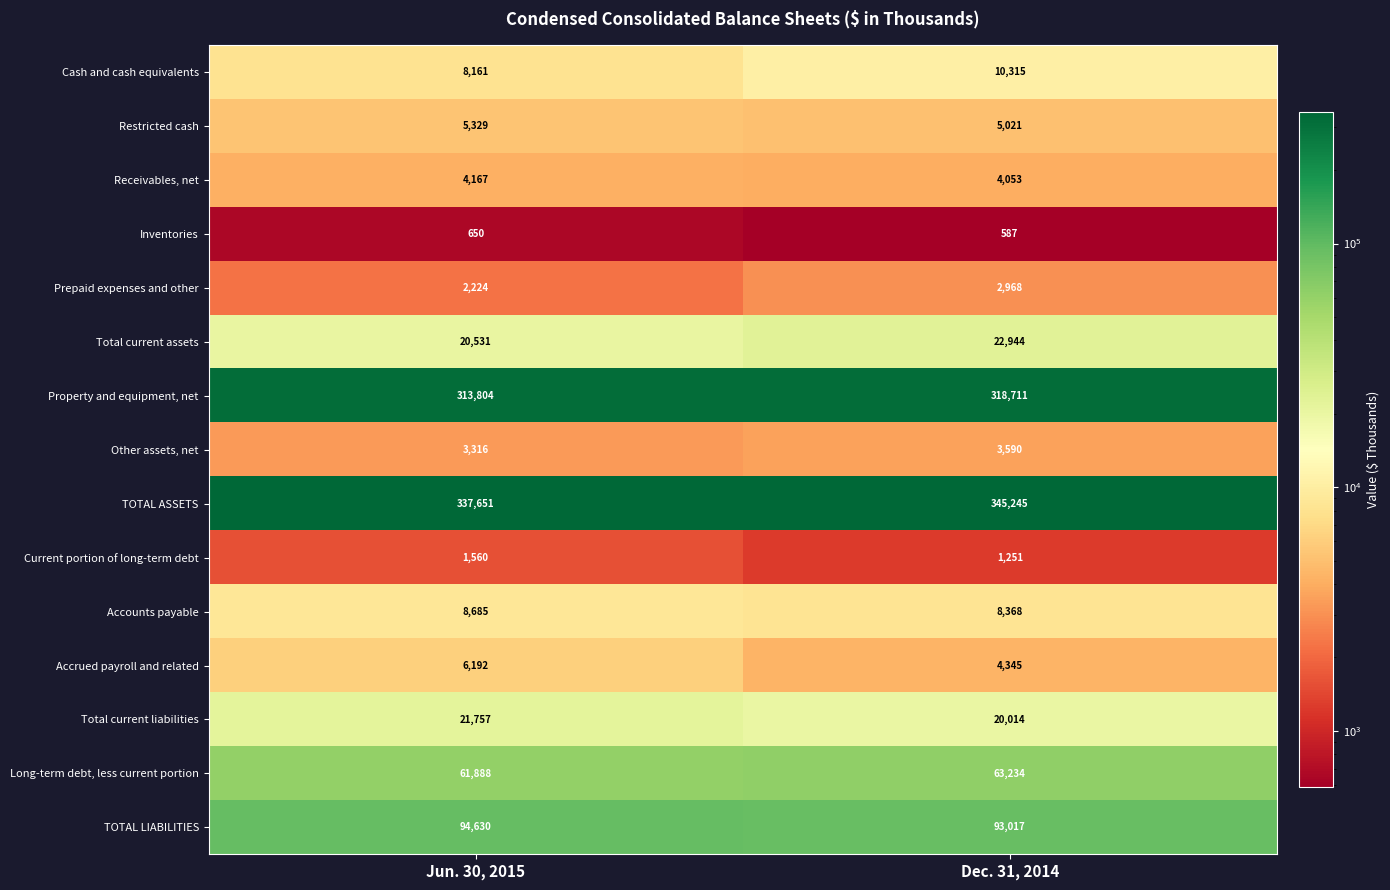

What is the maximum value shown in the chart?

345245